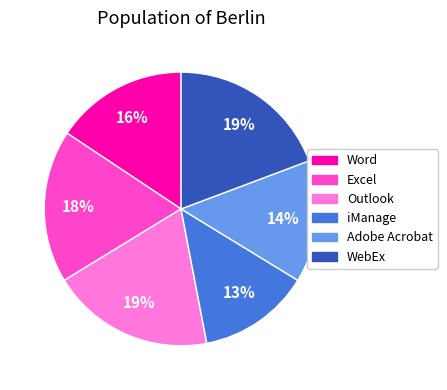

Which category has the smallest portion of the pie?

iManage